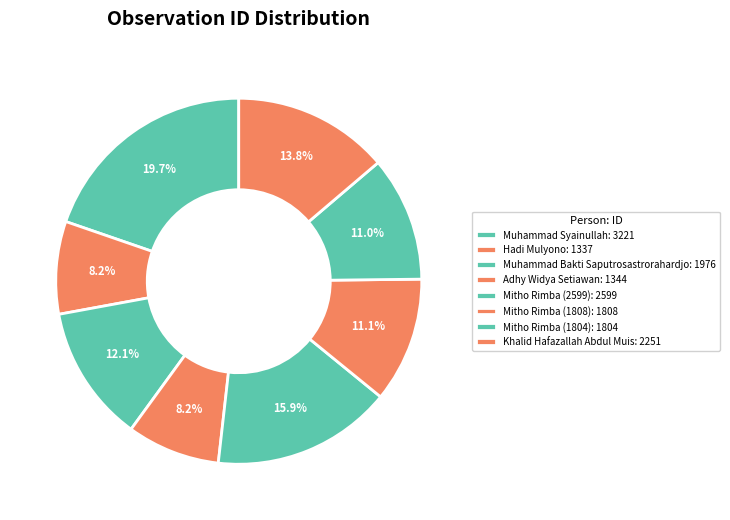

How many slices are in this pie chart?

8